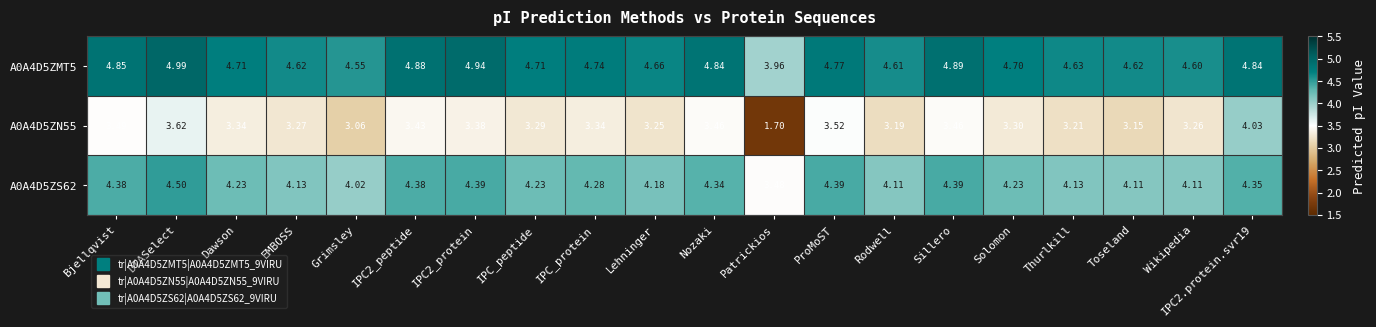

Which label corresponds to the largest value in the chart?

DTASelect